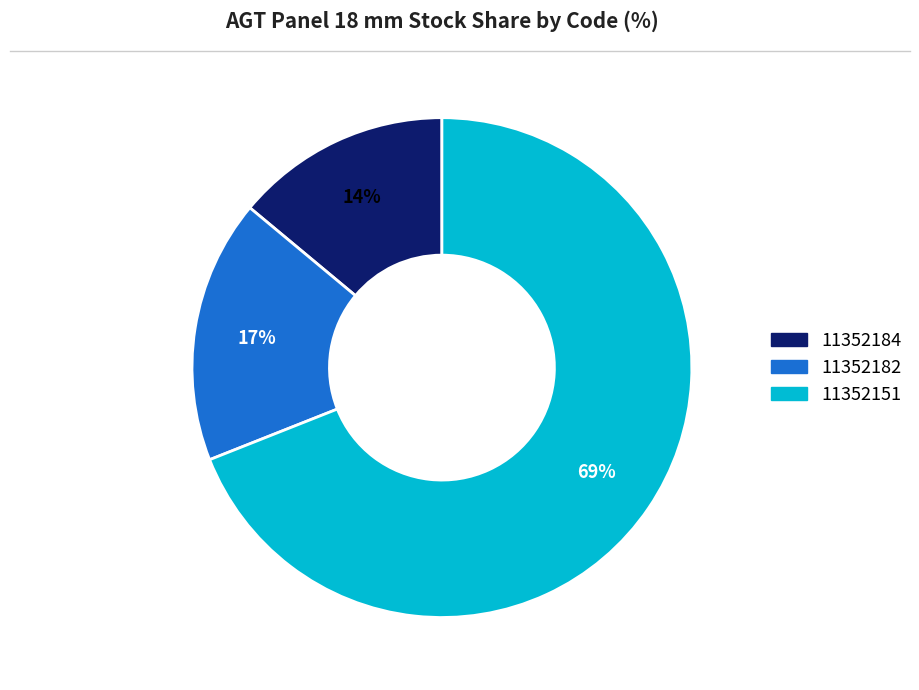

Count the number of slices in the pie.

3